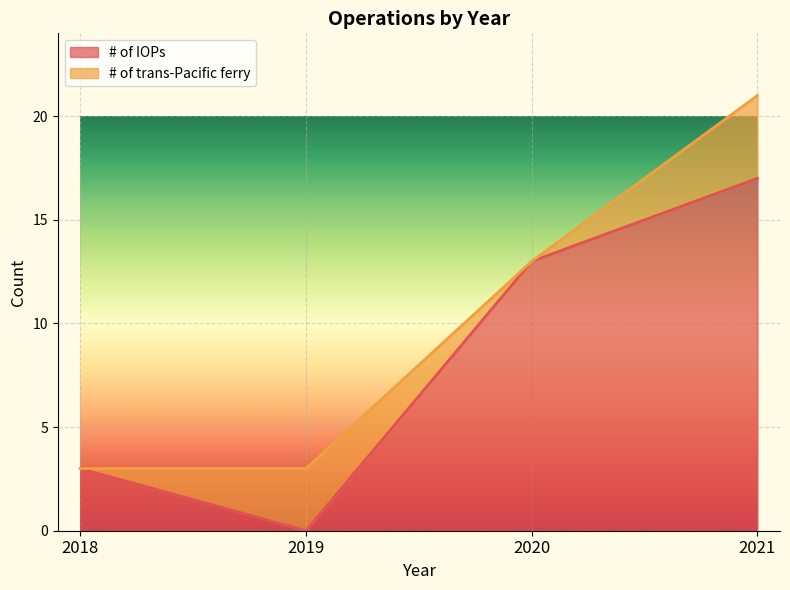

At which category does the data reach its first local valley?

2019